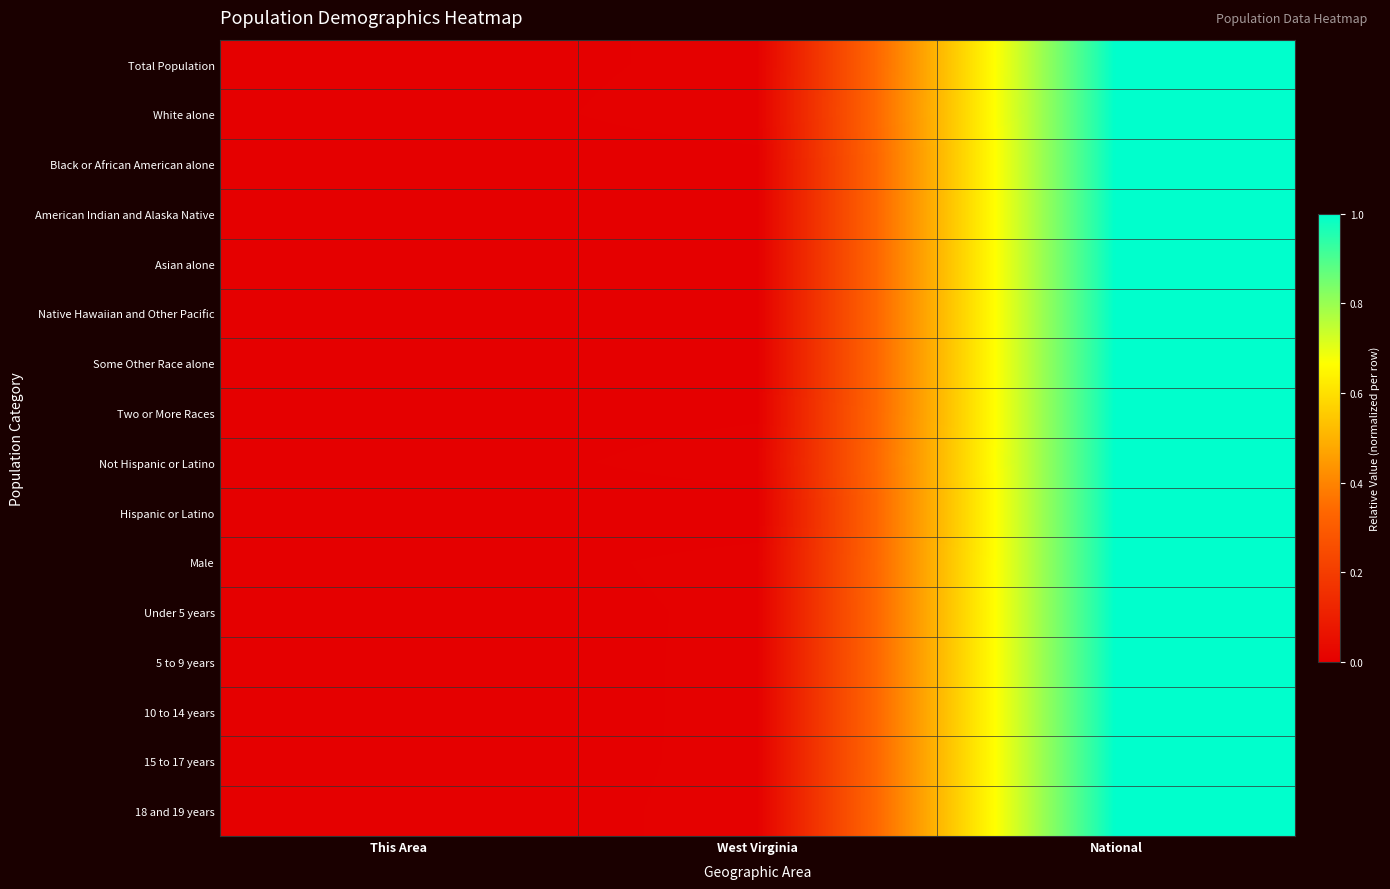

Rank the series by their maximum value, from highest to lowest.

Total Population, White alone, Black or African American alone, American Indian and Alaska Native, Asian alone, Native Hawaiian and Other Pacific, Some Other Race alone, Two or More Races, Not Hispanic or Latino, Hispanic or Latino, Male, Under 5 years, 5 to 9 years, 10 to 14 years, 15 to 17 years, 18 and 19 years